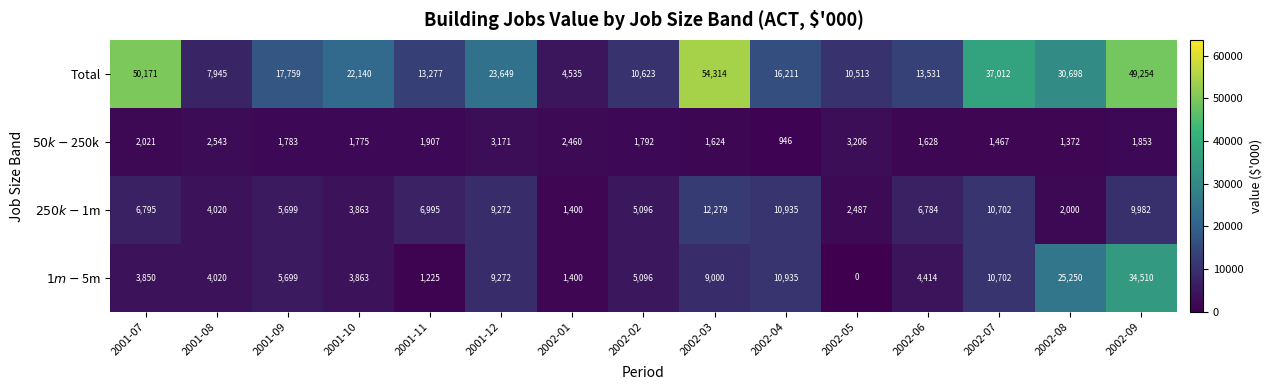

Which category has the highest value across all series?

2002-03